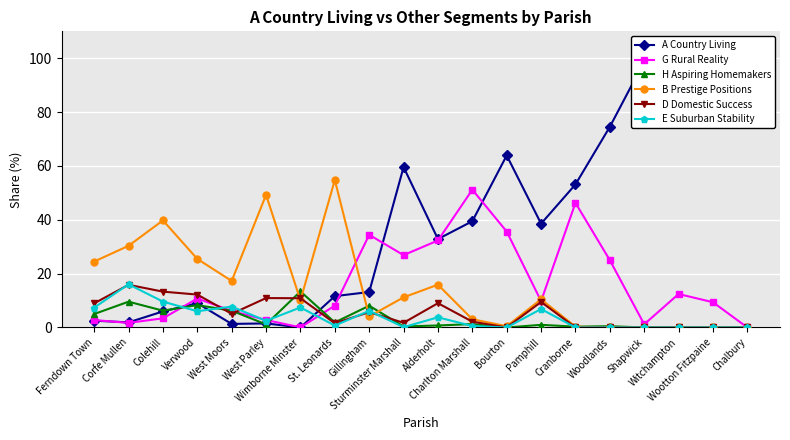

Reading left to right, transcribe all the data shown in this chart.

A Country Living: 2.5	1.9	6.0	9.0	1.3	1.5	0.0	11.6	13.2	59.6	32.8	39.5	63.9	38.6	53.1	74.5	98.8	87.6	90.6	100.0
G Rural Reality: 2.8	1.7	3.4	10.8	6.2	2.8	0.0	8.1	34.4	26.9	32.3	51.2	35.6	9.8	46.3	25.0	1.2	12.4	9.4	0.0
H Aspiring Homemakers: 5.0	9.6	6.2	8.3	6.2	1.1	13.4	1.9	8.1	0.4	0.7	1.3	0.0	1.0	0.3	0.5	0.0	0.0	0.0	0.0
B Prestige Positions: 24.5	30.3	39.8	25.5	17.3	49.2	10.1	54.8	4.1	11.2	15.9	3.1	0.5	10.5	0.3	0.0	0.0	0.0	0.0	0.0
D Domestic Success: 9.0	15.8	13.3	12.2	5.1	10.9	10.9	1.6	5.7	1.7	9.0	2.2	0.0	9.5	0.0	0.0	0.0	0.0	0.0	0.0
E Suburban Stability: 7.4	16.0	9.6	6.0	7.8	2.5	7.4	0.7	6.2	0.1	3.8	0.5	0.0	6.9	0.0	0.0	0.0	0.0	0.0	0.0